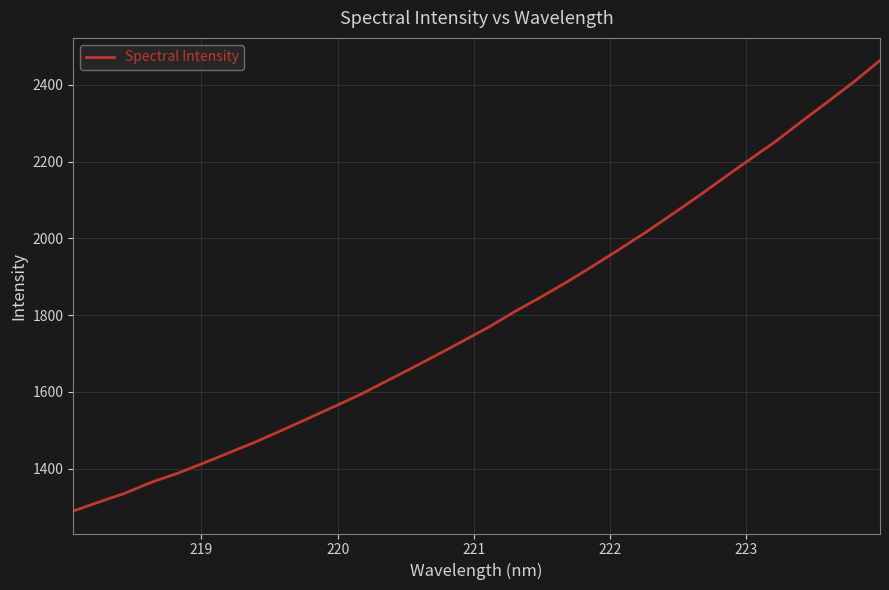

What is the sum of all values?

57484.4